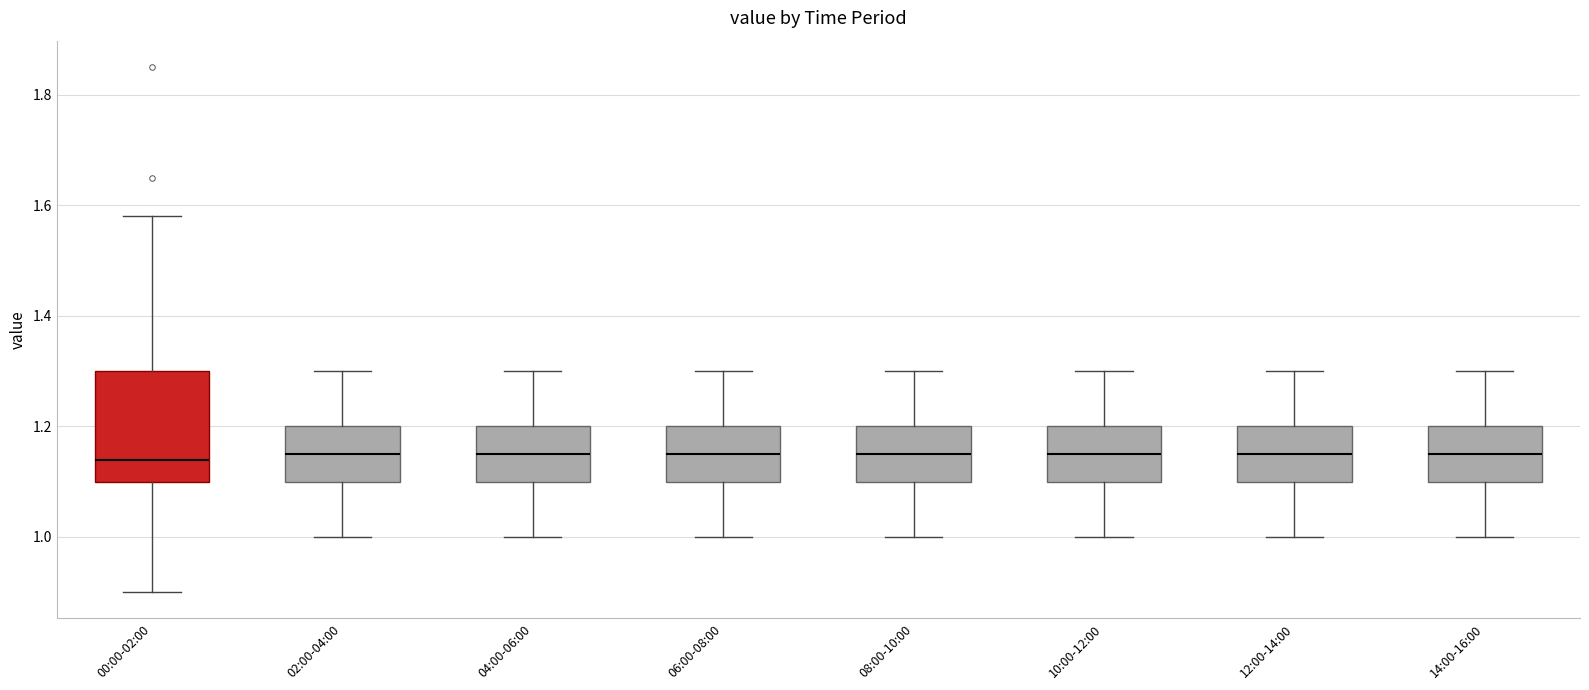

Reading left to right, read every box against the y-axis: the position of its median line, the range the box covers, and the ends of its whiskers. The values are not printed on the chart, so give them approximately, as read against the axis.

00:00-02:00: median 1.14, box 1.10 to 1.30, whiskers 0.90 to 1.58
02:00-04:00: median 1.16, box 1.10 to 1.20, whiskers 1.00 to 1.30
04:00-06:00: median 1.16, box 1.10 to 1.20, whiskers 1.00 to 1.30
06:00-08:00: median 1.16, box 1.10 to 1.20, whiskers 1.00 to 1.30
08:00-10:00: median 1.16, box 1.10 to 1.20, whiskers 1.00 to 1.30
10:00-12:00: median 1.16, box 1.10 to 1.20, whiskers 1.00 to 1.30
12:00-14:00: median 1.16, box 1.10 to 1.20, whiskers 1.00 to 1.30
14:00-16:00: median 1.16, box 1.10 to 1.20, whiskers 1.00 to 1.30